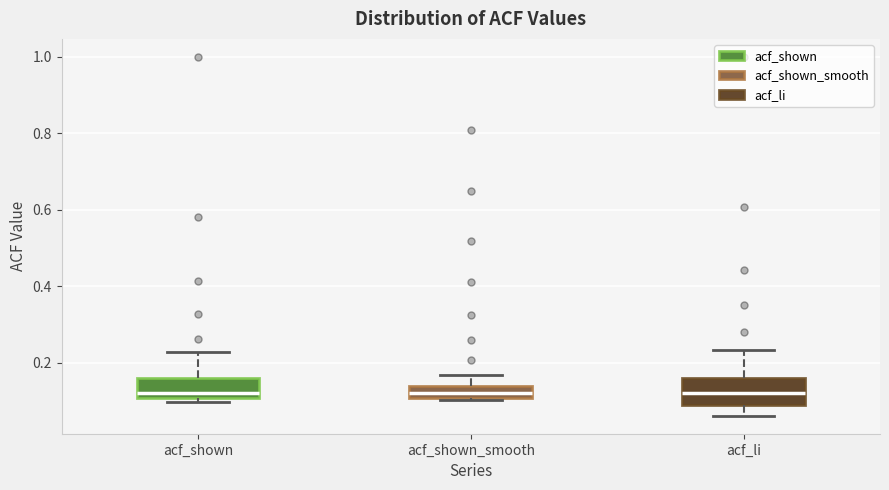

Where is the lower edge of the box for acf_li on the y-axis? The values are not printed on the chart, so give them approximately, as read against the axis.

0.08